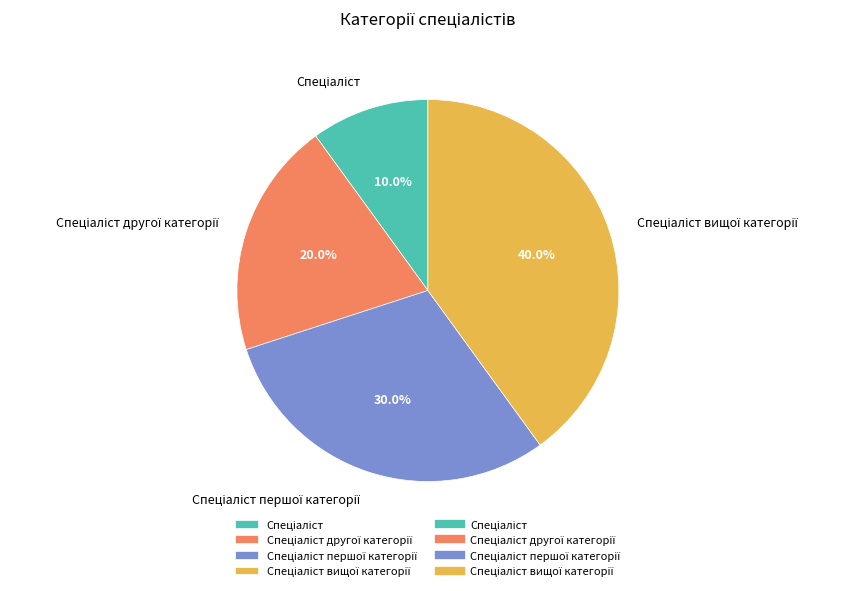

Does any single category account for the majority?

No